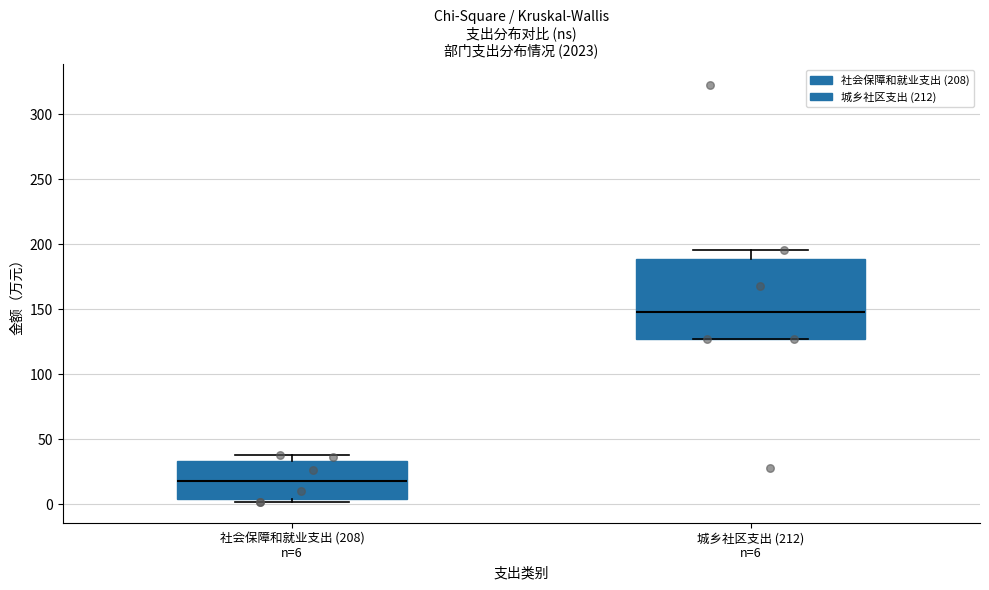

Which box has the lowest median line?

社会保障和就业支出 (208) n=6